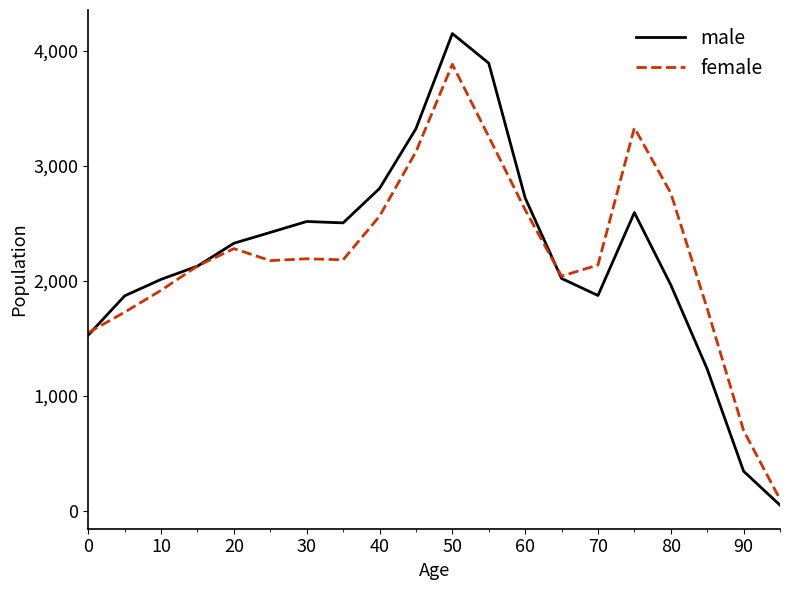

Does the chart display data point markers on the line(s)?

No